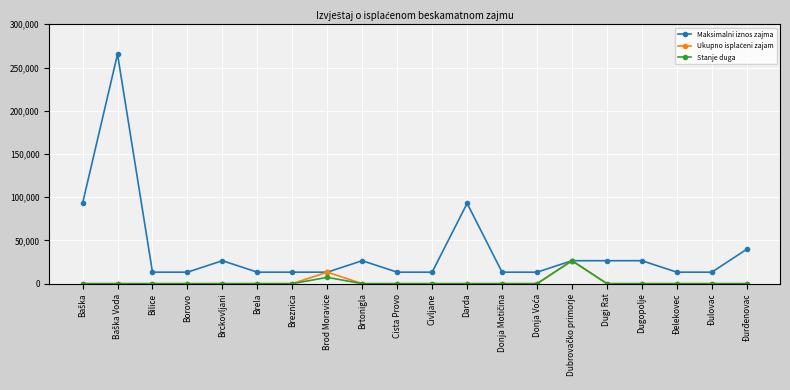

What is the label of the 5th point from the left?

Brckovljani